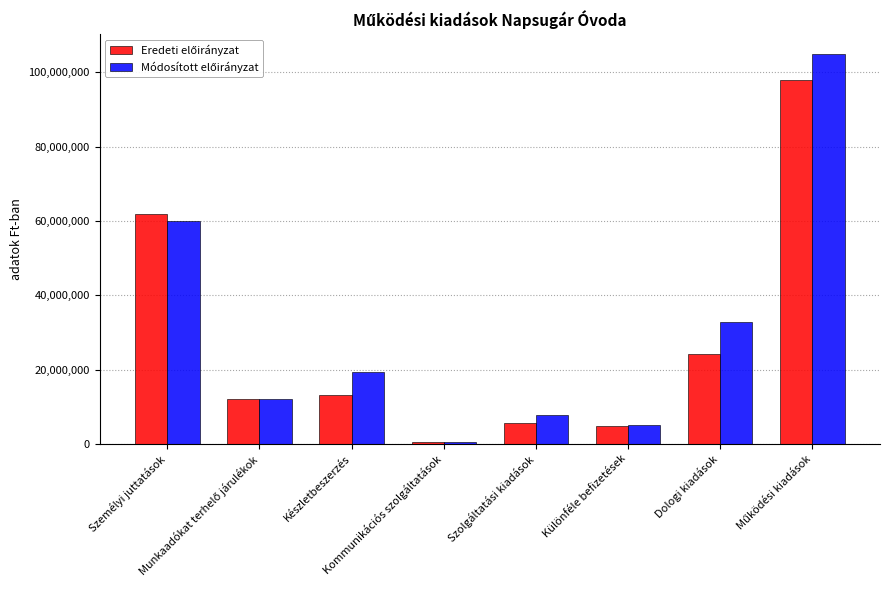

Count the number of data series in this chart.

2